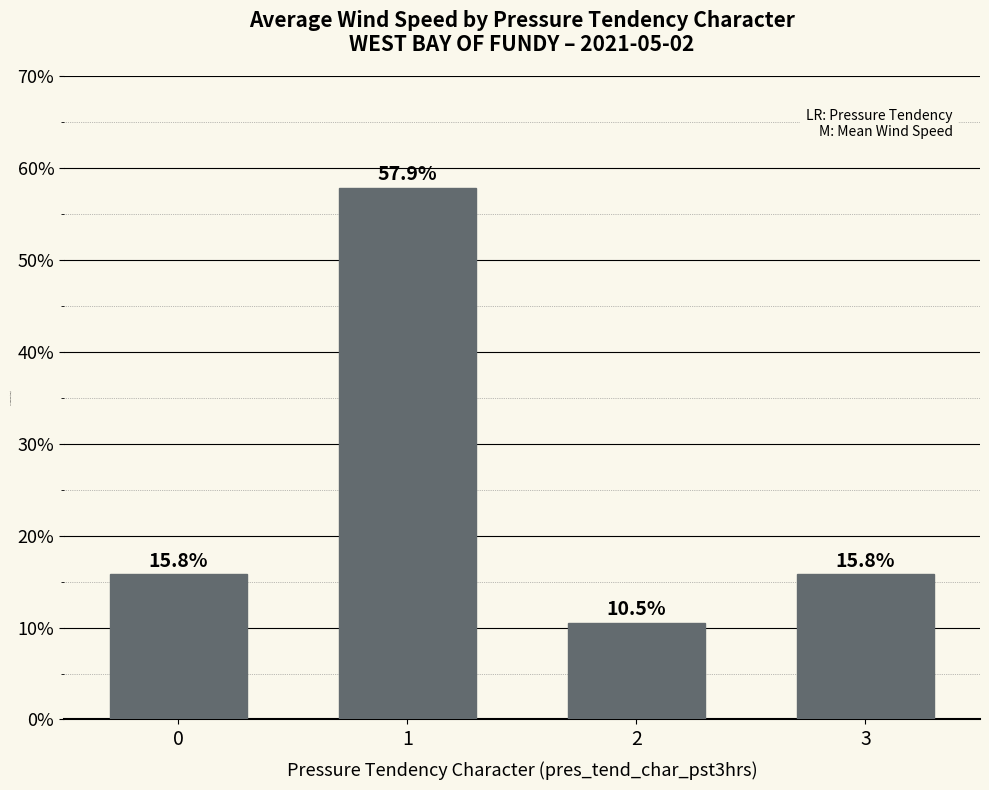

Approximately how many times larger is the value at 2 compared to 3?

0.7